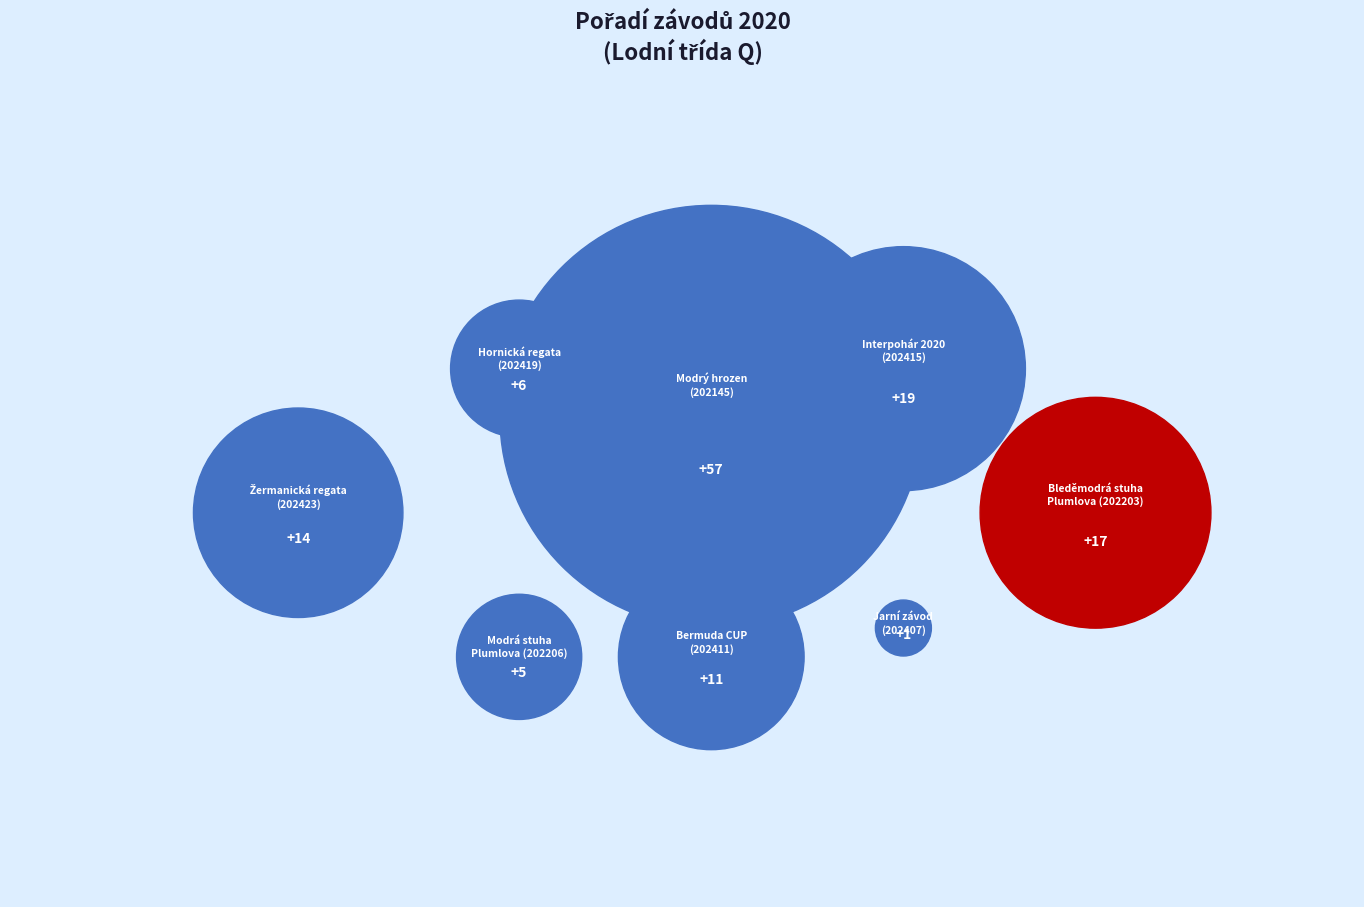

True or false: 202411 accounts for 14% of the total.

False